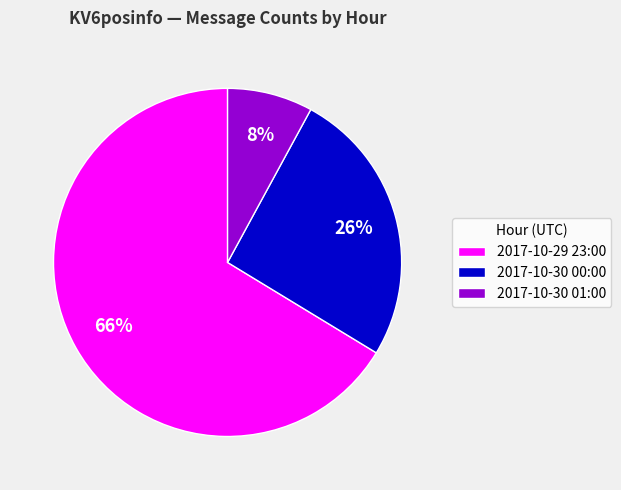

True or false: 2017-10-29 23:00 accounts for 75% of the total.

False